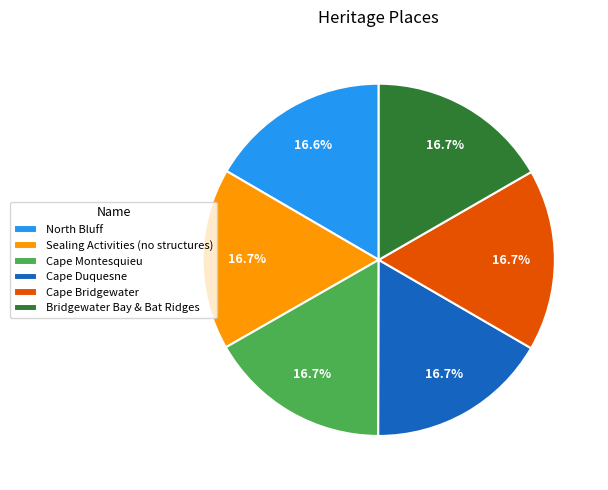

To the nearest percent, what is the combined percentage of North Bluff and Cape Bridgewater?

33%